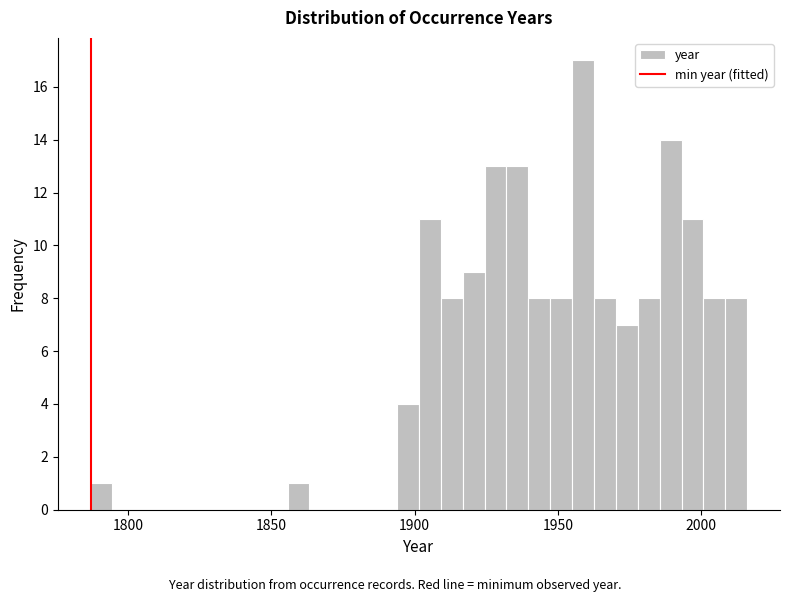

Read against the x-axis, roughly where is the centre of the tallest bar?

1960